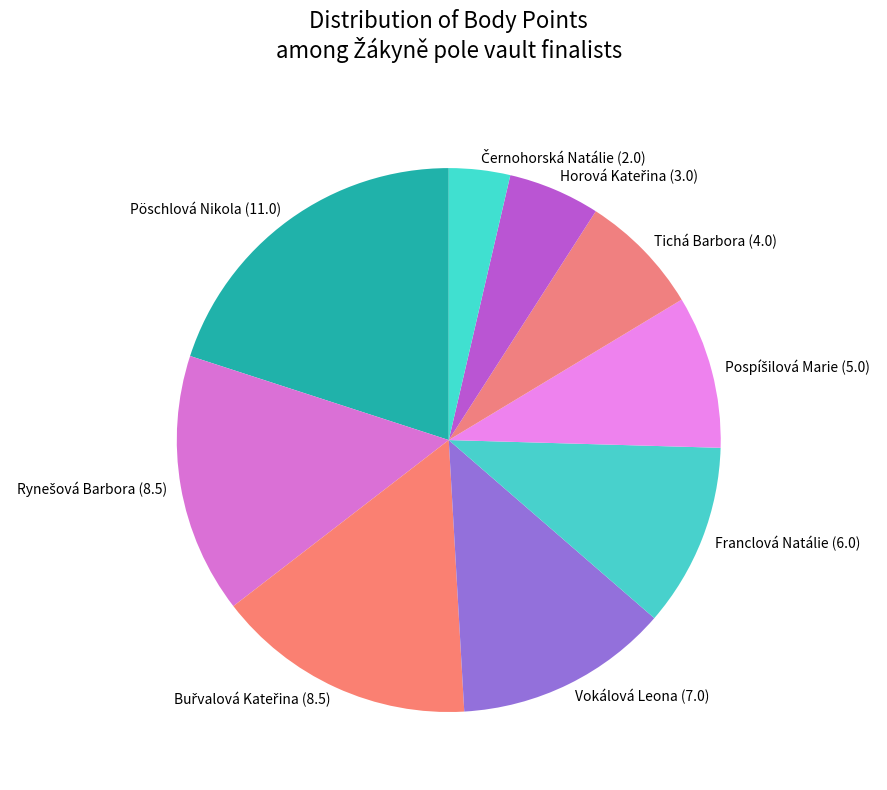

Between Tichá Barbora and Vokálová Leona, which is larger?

Vokálová Leona